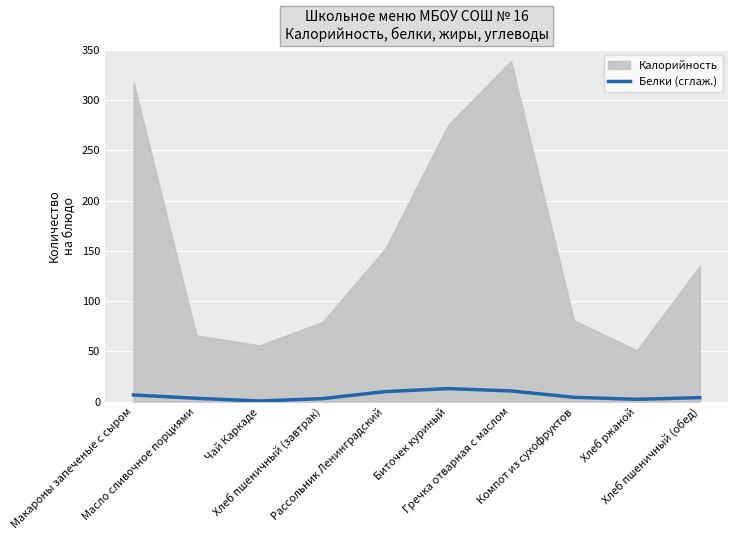

How many values are below 4?

5